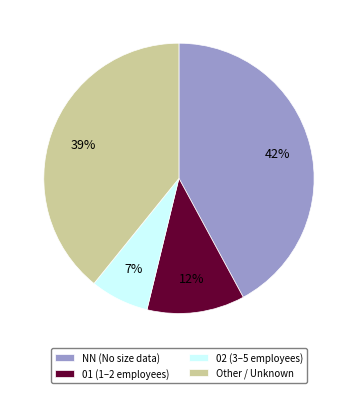

Rank the categories by value from lowest to highest.

02 (3–5 employees), 01 (1–2 employees), Other / Unknown, NN (No size data)